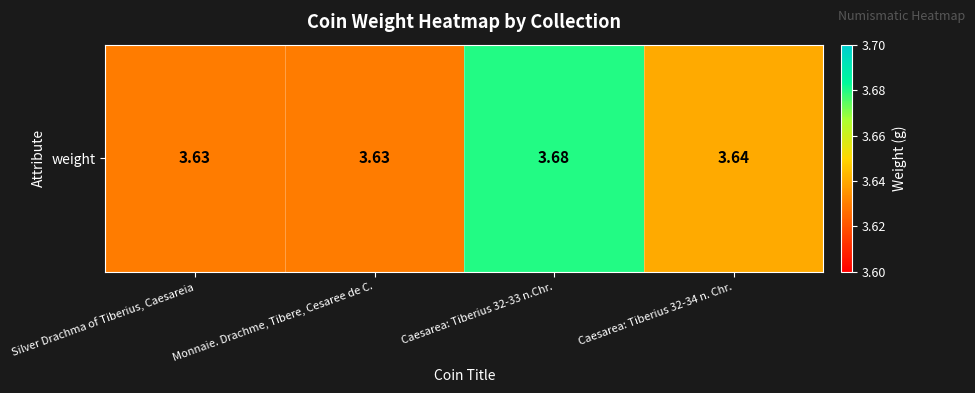

What is the minimum value shown in the chart?

3.6